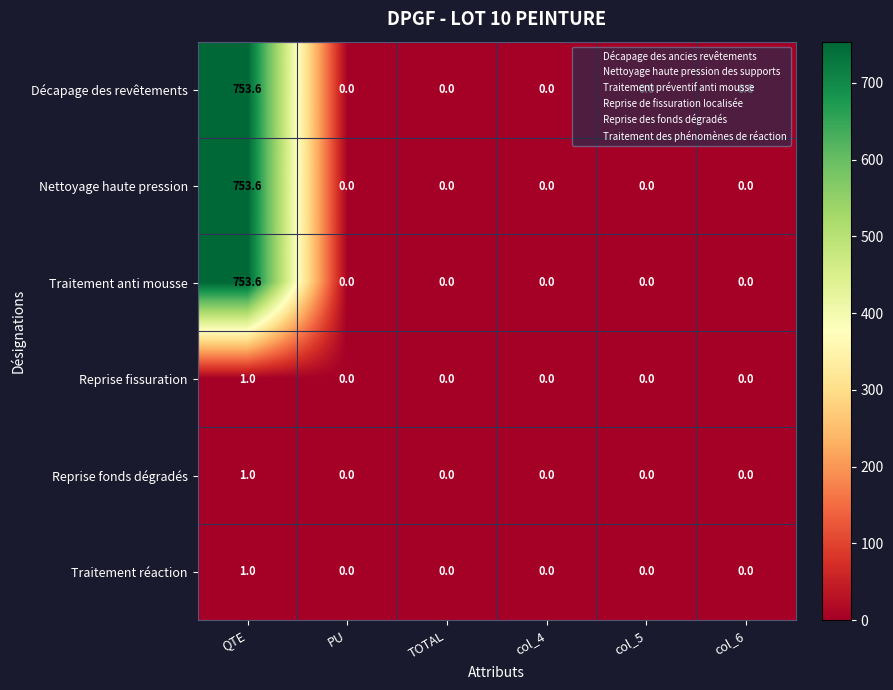

What is the difference between the maximum and second lowest values in the Nettoyage haute pression series?

753.6